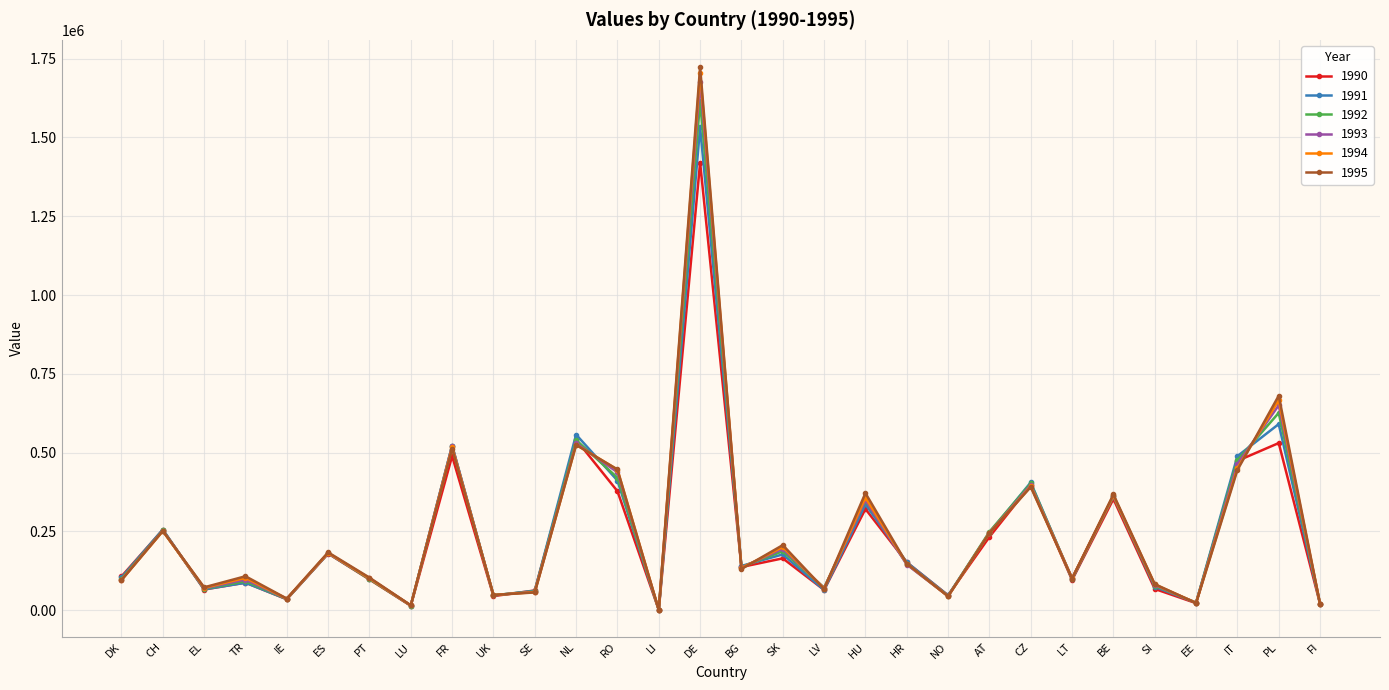

In 1991, how many points are higher than both neighbors (excluding endpoints)?

11